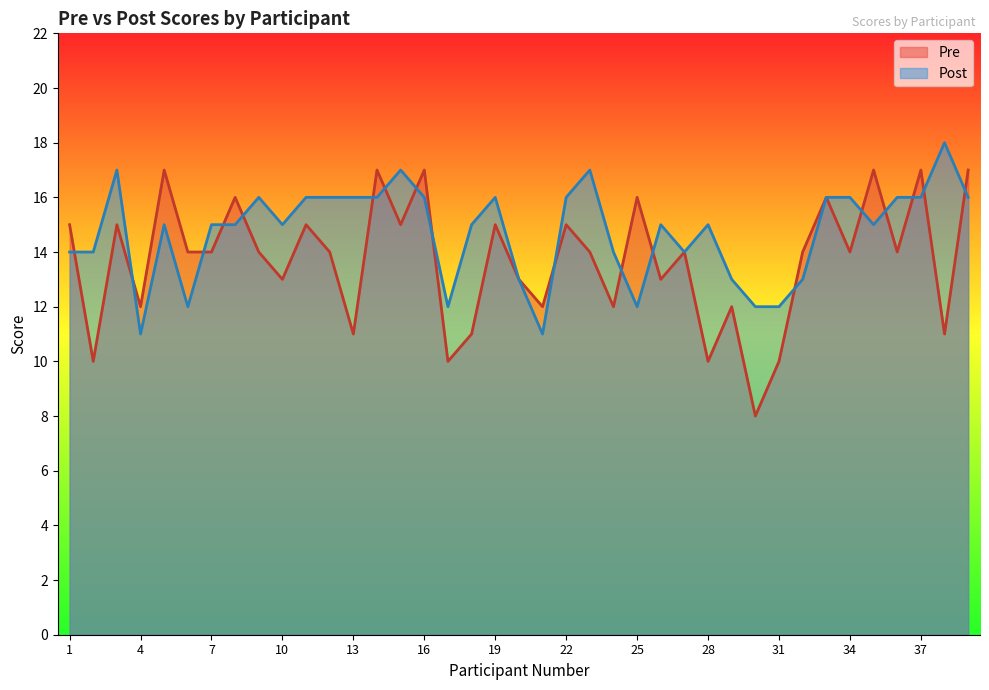

Rank the series by their maximum value, from lowest to highest.

Pre, Post